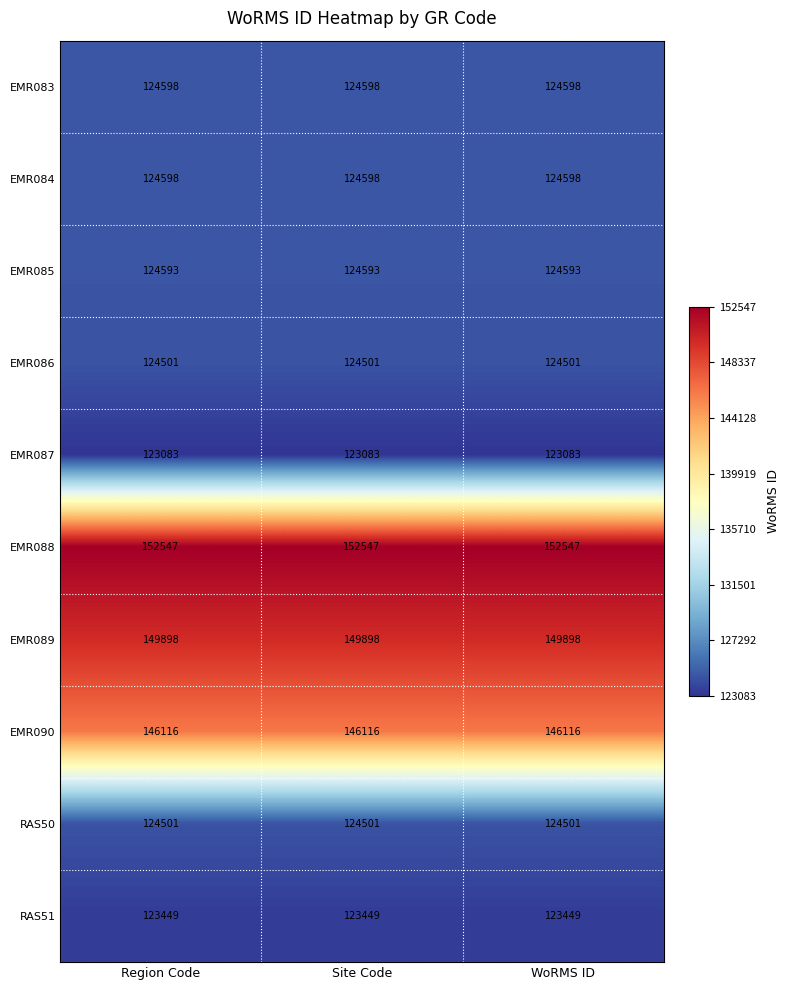

How many categories are shown in the chart?

3